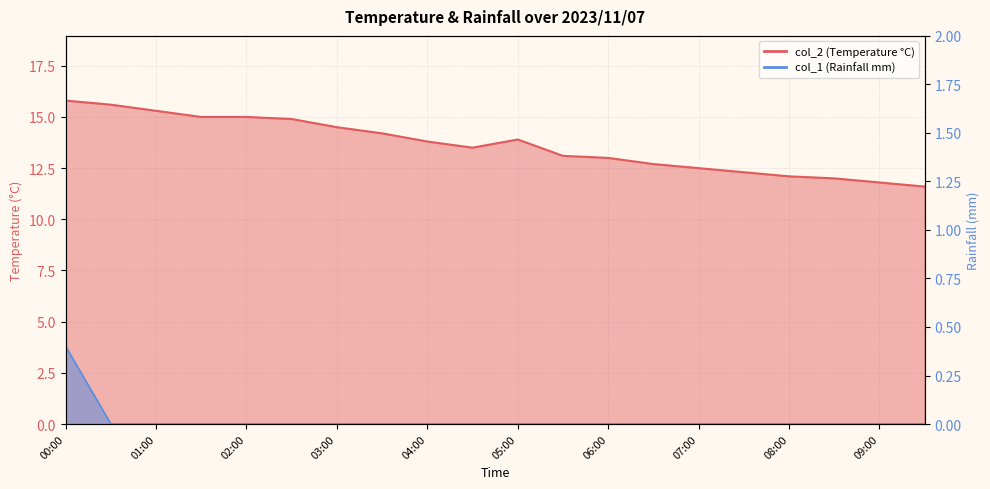

Which category has the lowest value in the col_2 series?

09:30